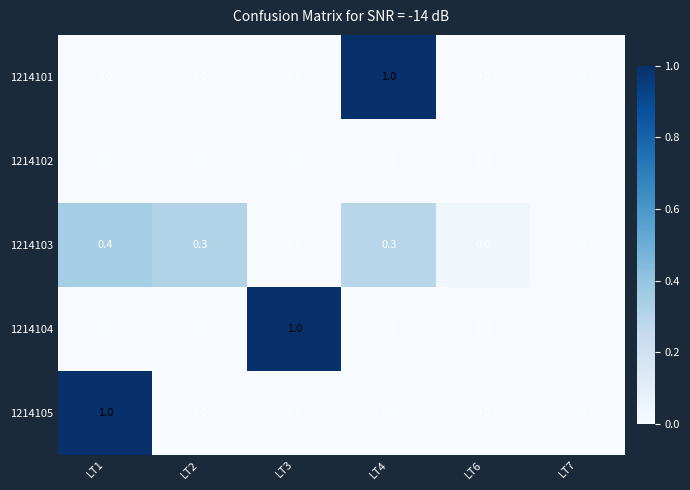

Reading left to right, what are all the values shown in this chart?

1214101: 0.0	0.0	0.0	1.0	0.0	0.0
1214102: 0.0	0.0	0.0	0.0	0.0	0.0
1214103: 0.4	0.3	0.0	0.3	0.0	0.0
1214104: 0.0	0.0	1.0	0.0	0.0	0.0
1214105: 1.0	0.0	0.0	0.0	0.0	0.0